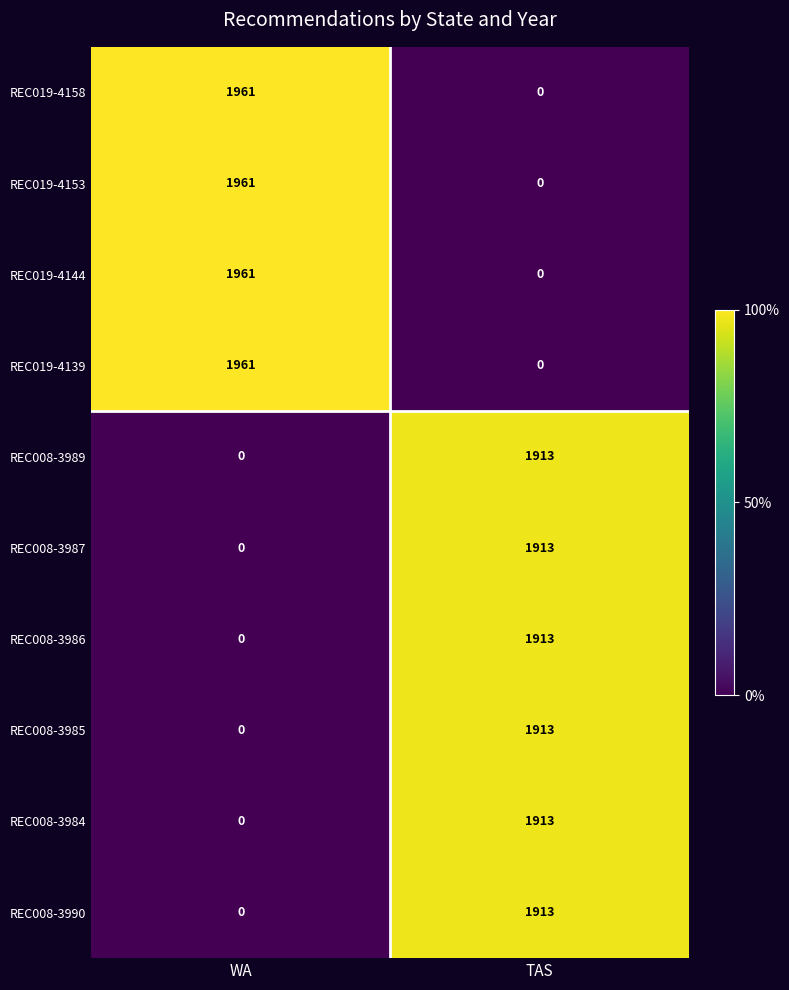

The value of REC008-3984 at WA is 987. True or false?

False